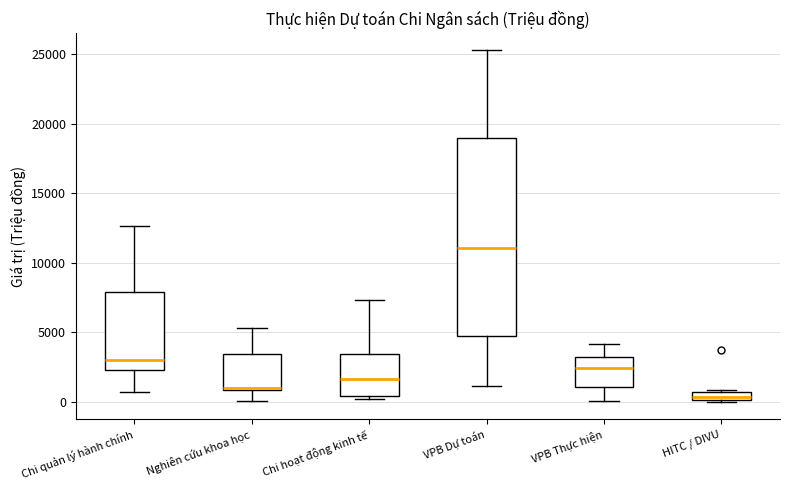

Comparing the boxes themselves (not the whiskers), which one is the tallest?

VPB Dự toán